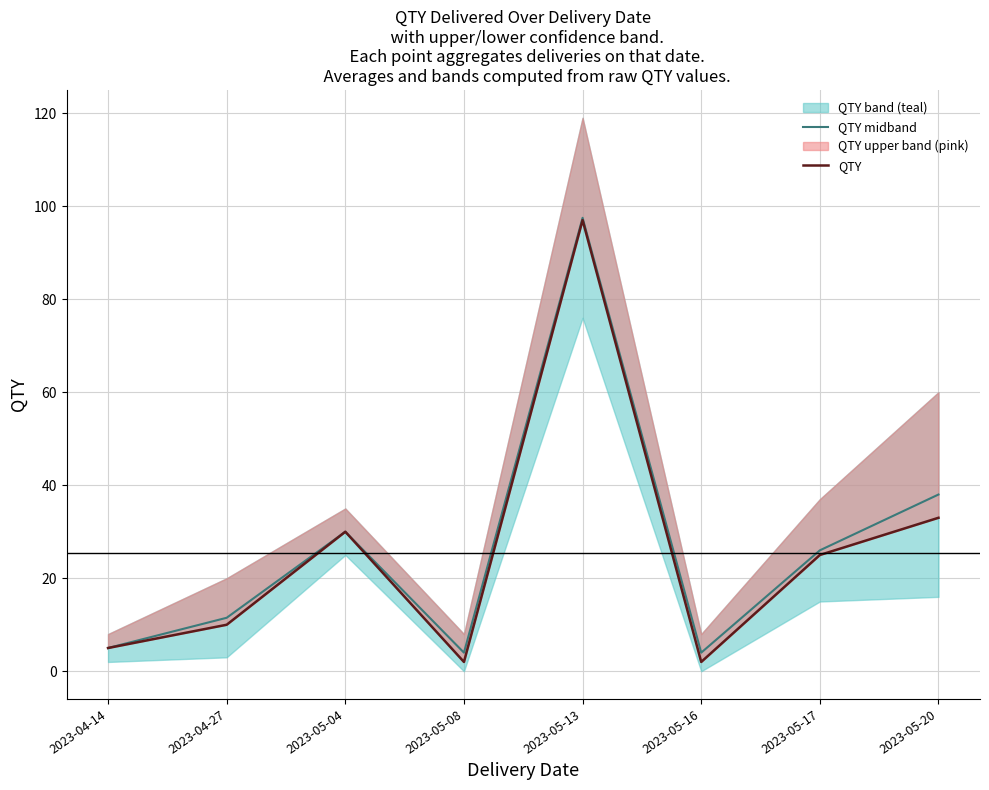

Rank the series by their maximum value, from lowest to highest.

QTY, QTY midband